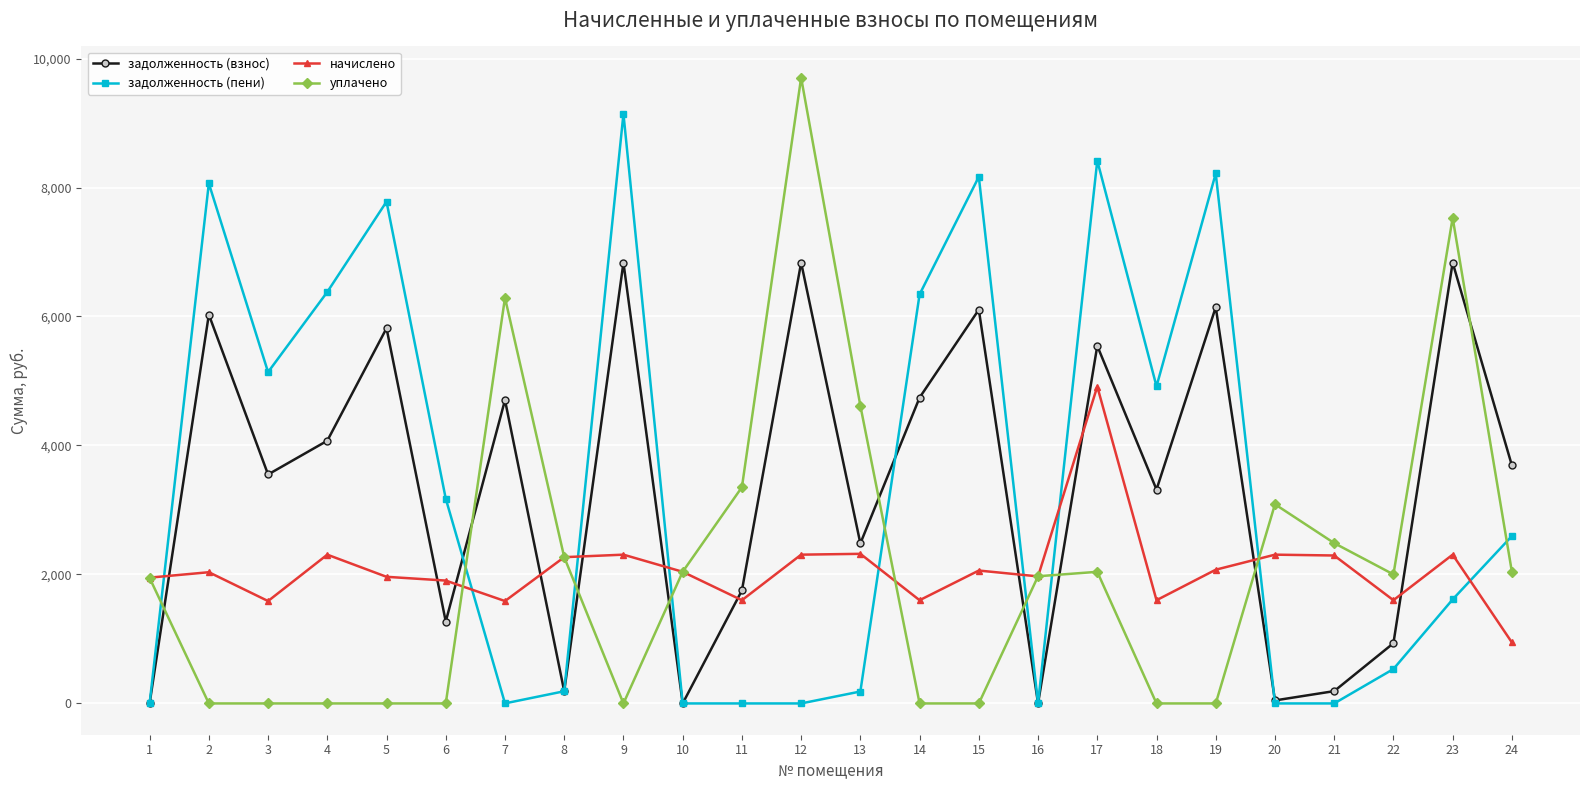

How many data points in задолженность (взнос) are above 3690?

12